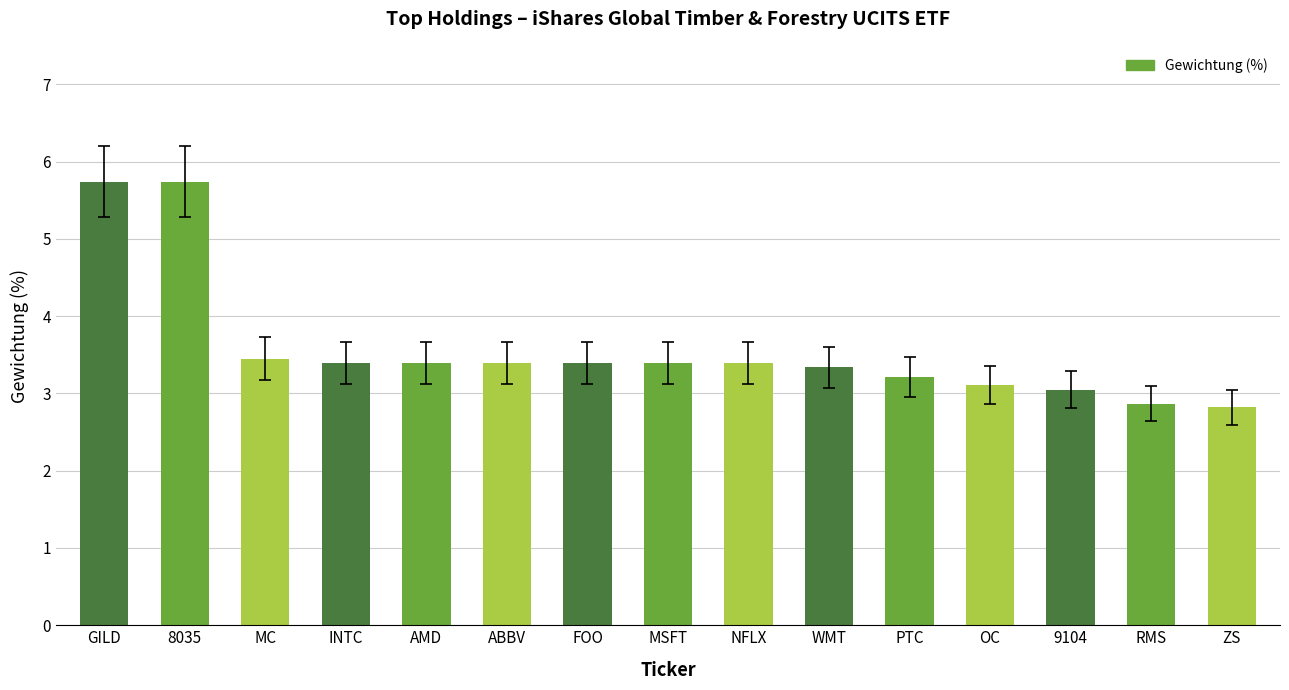

Between PTC and WMT, which is larger?

WMT